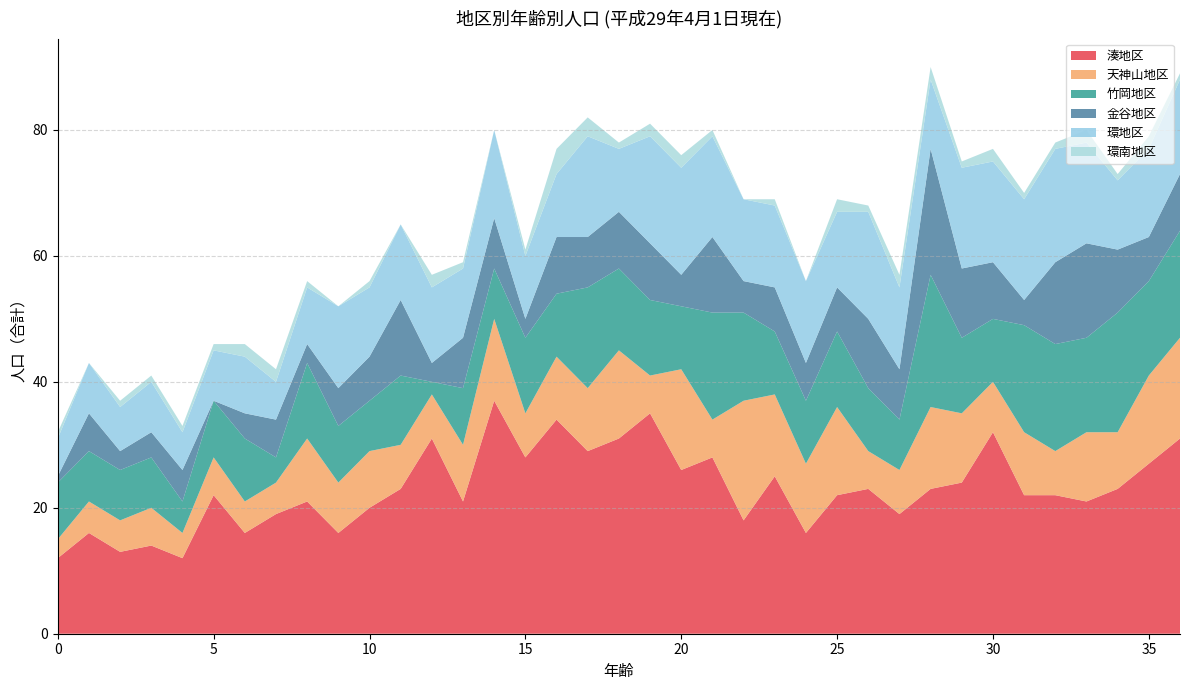

Reading right to left, what are all the values shown in this chart?

湊地区: 31	27	23	21	22	22	32	24	23	19	23	22	16	25	18	28	26	35	31	29	34	28	37	21	31	23	20	16	21	19	16	22	12	14	13	16	12
天神山地区: 16	14	9	11	7	10	8	11	13	7	6	14	11	13	19	6	16	6	14	10	10	7	13	9	7	7	9	8	10	5	5	6	4	6	5	5	3
竹岡地区: 17	15	19	15	17	17	10	12	21	8	10	12	10	10	14	17	10	12	13	16	10	12	8	9	2	11	8	9	12	4	10	9	5	8	8	8	9
金谷地区: 9	7	10	15	13	4	9	11	20	8	11	7	6	7	5	12	5	9	9	8	9	3	8	8	3	12	7	6	3	6	4	0	5	4	3	6	1
環地区: 15	14	11	16	18	16	16	16	11	13	17	12	13	13	13	16	17	17	10	16	10	10	14	11	12	12	11	13	9	6	9	8	6	8	7	8	6
環南地区: 1	2	1	2	1	1	2	1	2	2	1	2	0	1	0	1	2	2	1	3	4	1	0	1	2	0	1	0	1	2	2	1	1	1	1	0	1